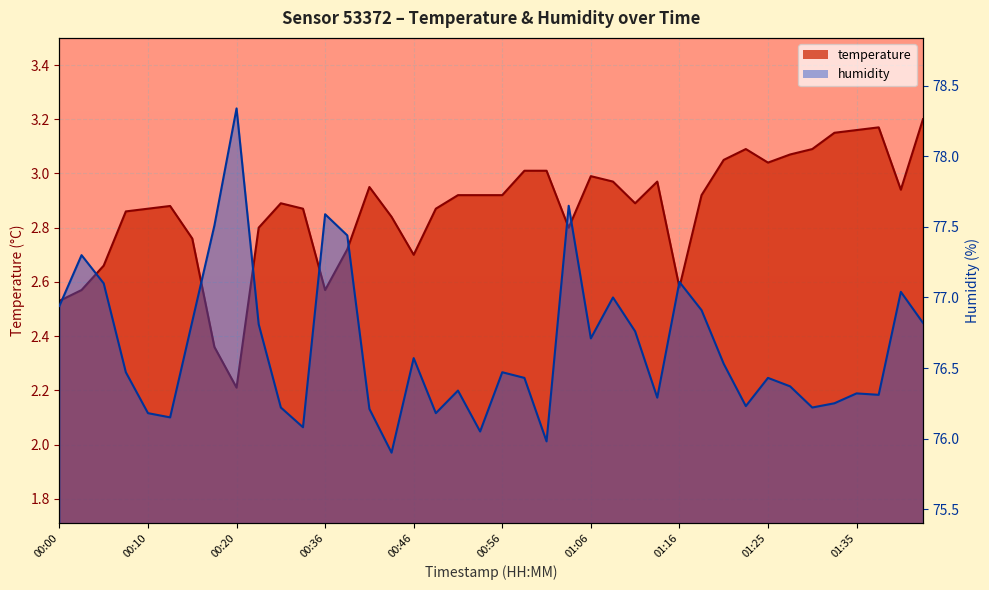

Where does the humidity series first go above 76?

00:00